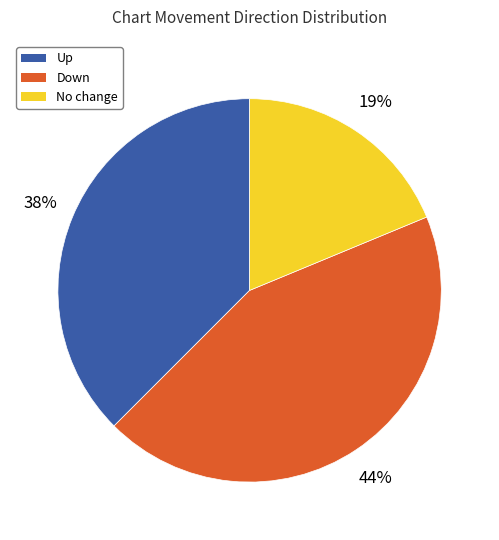

To the nearest percent, what is the average slice percentage?

33%